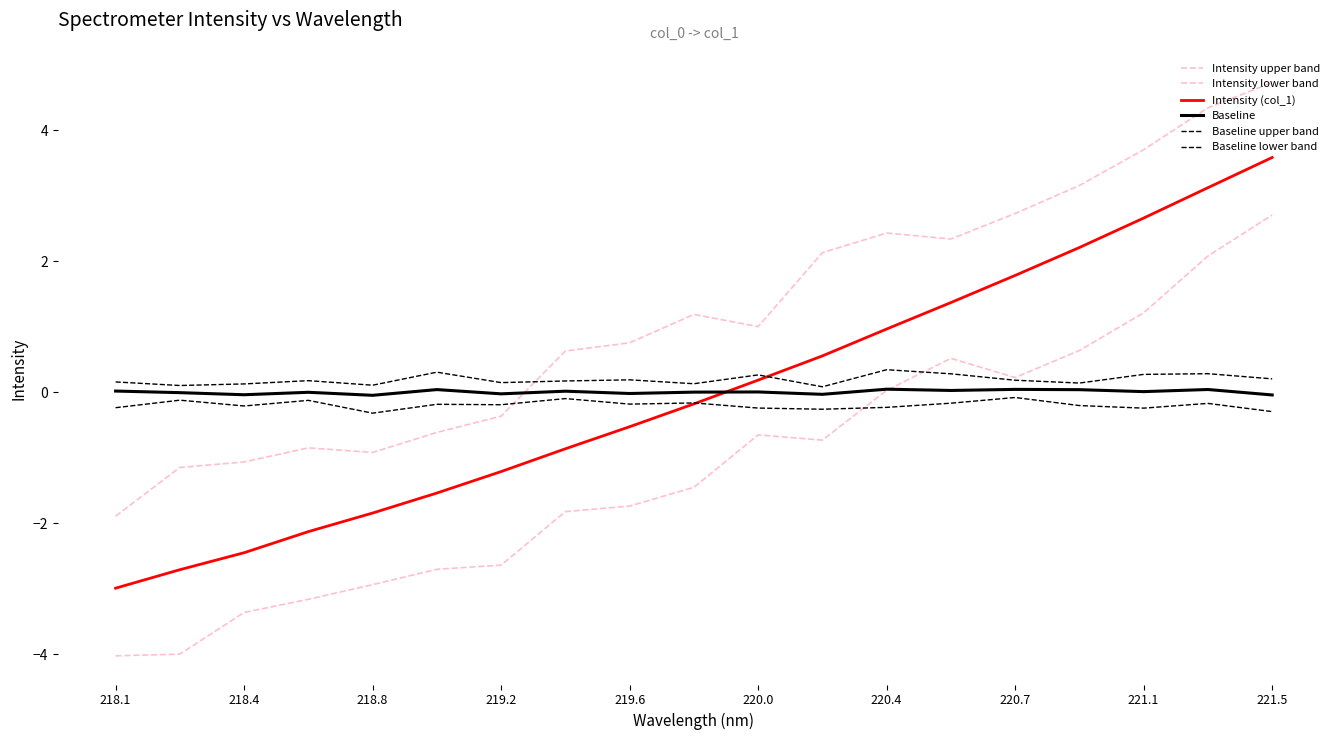

How many Baseline upper band values are between 0 and 1?

19